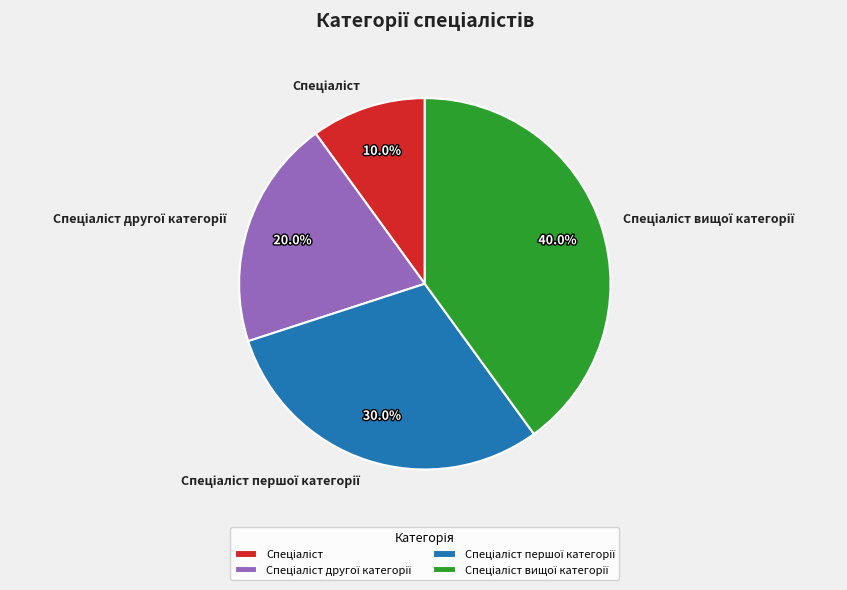

Is there any slice that represents more than half of the pie?

No